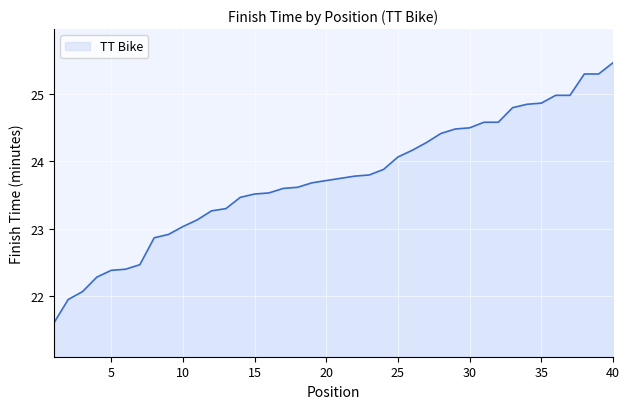

What is the maximum value shown in the chart?

25.5